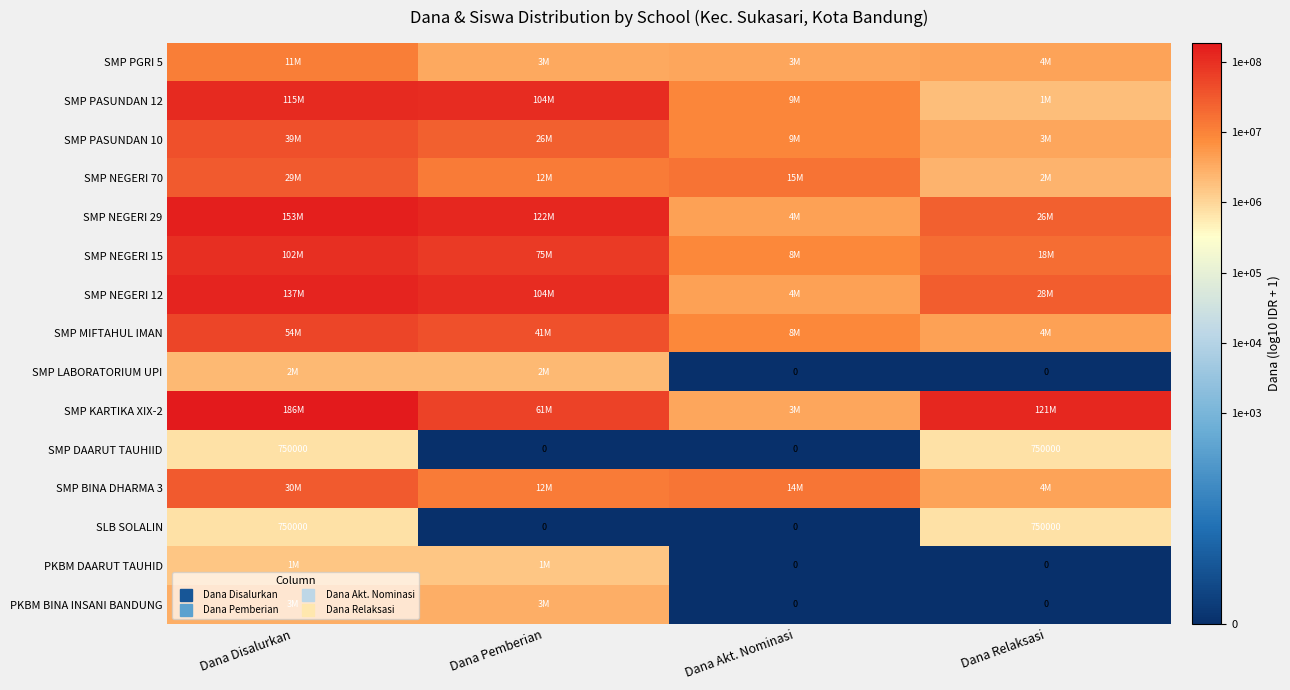

At which label is PKBM BINA INSANI BANDUNG closest to 3?

Dana Akt. Nominasi